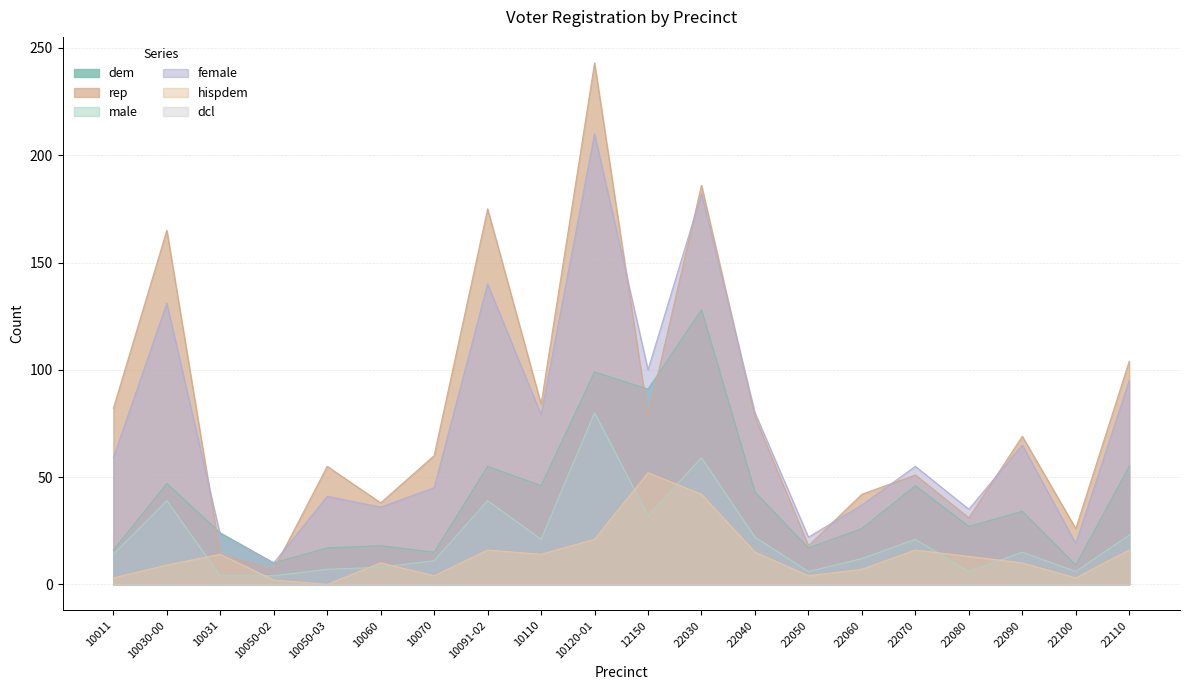

How many interior local peaks does the female series have?

7